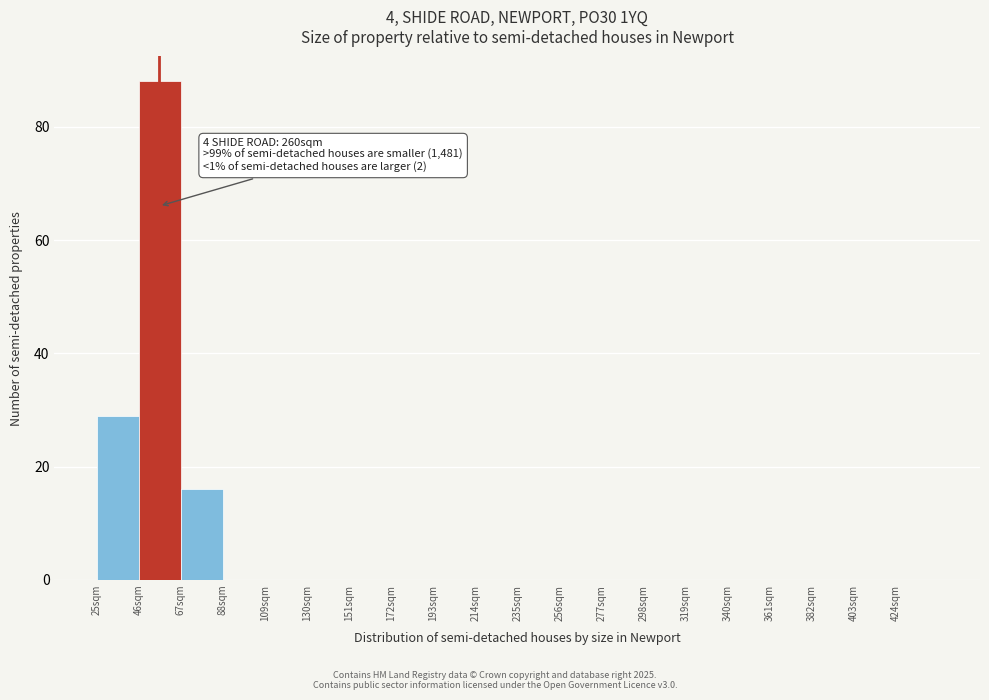

Over which range of the x-axis is the bar tallest?

46 to 67